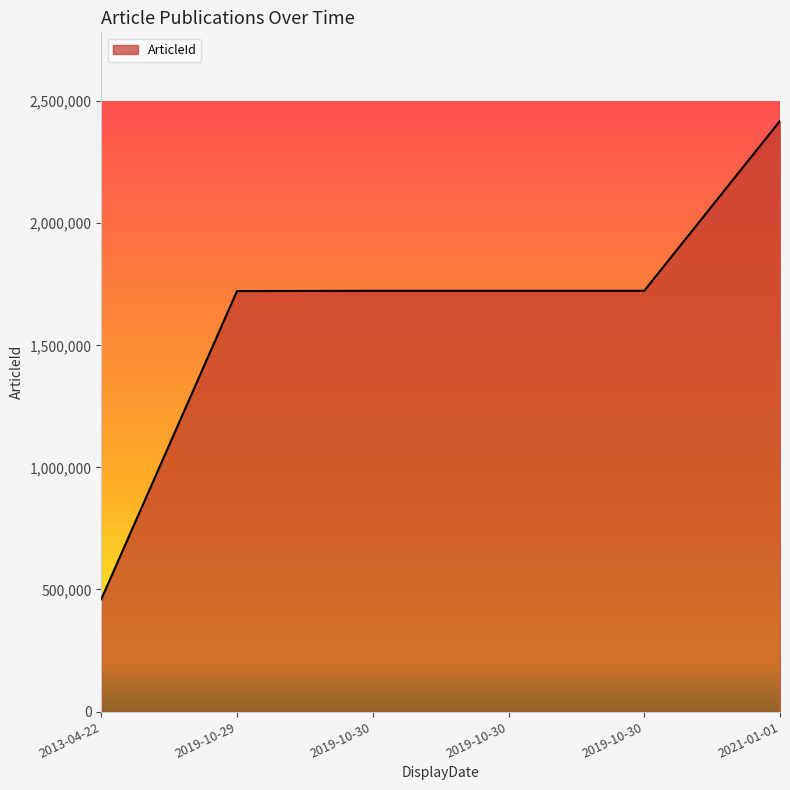

Is it true that the value at 2013-04-22 is 732591?

False